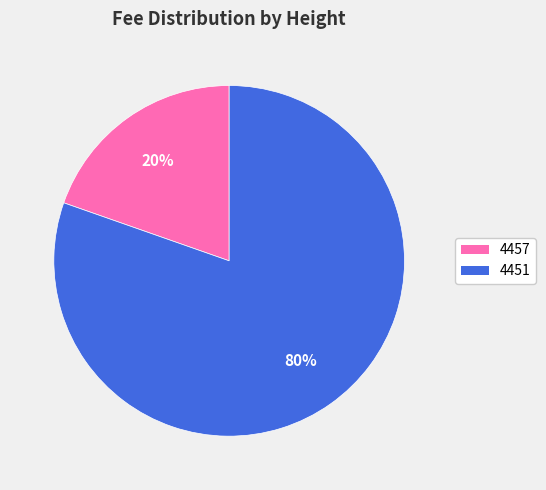

Rank the categories by value from lowest to highest.

4457, 4451